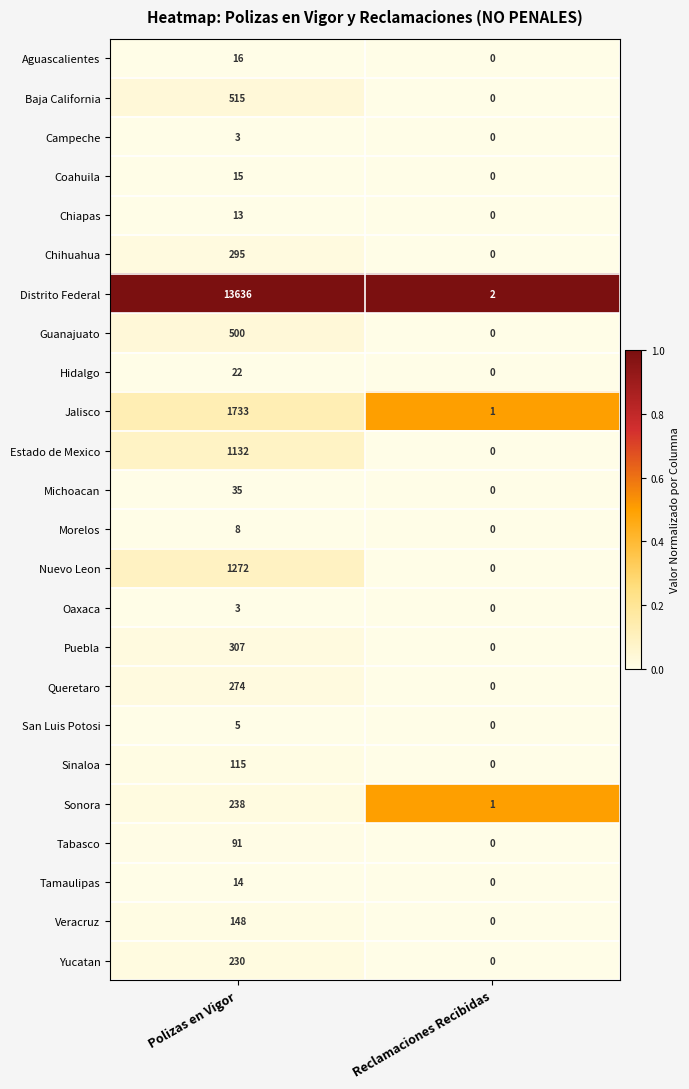

At which category is the sum across all series the highest?

Polizas en Vigor